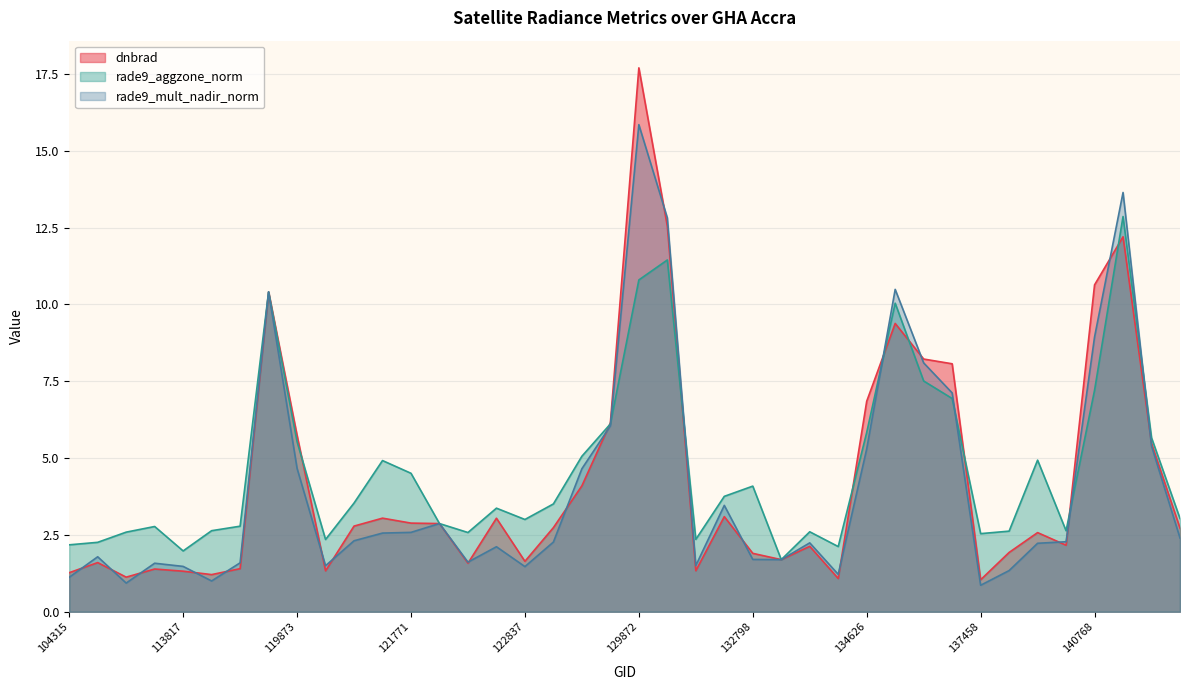

Rank the series at 109184 from highest to lowest value.

rade9_aggzone_norm, dnbrad, rade9_mult_nadir_norm